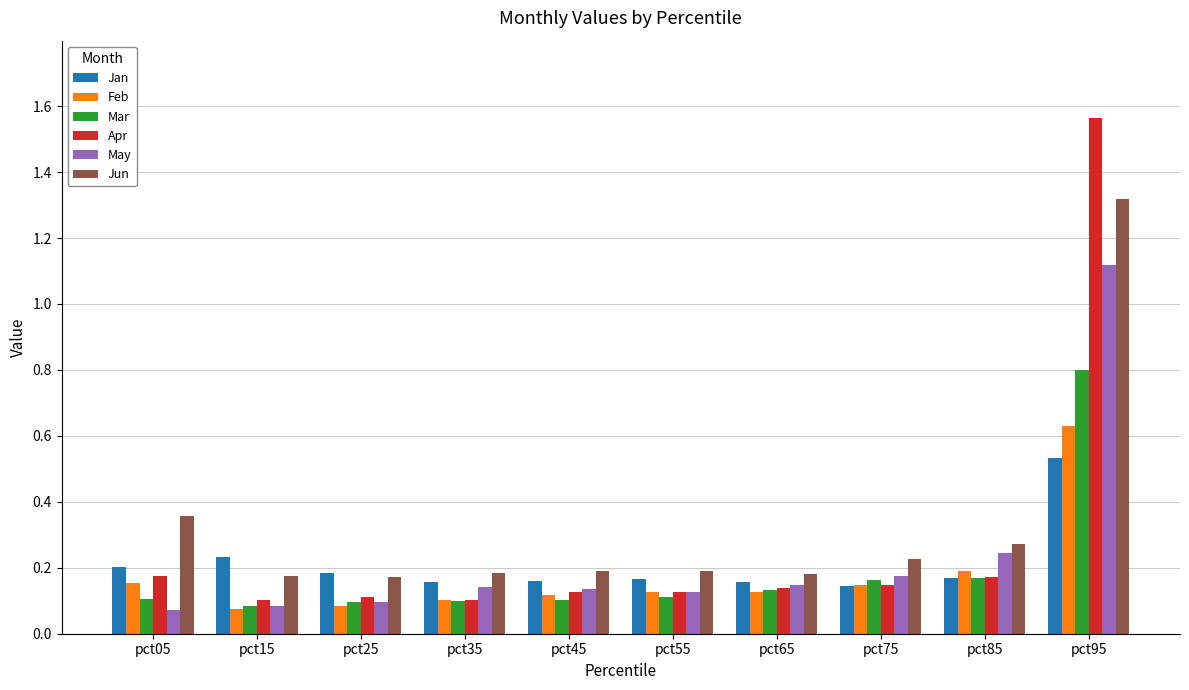

Count the Jun values in the range 0 to 1.

9